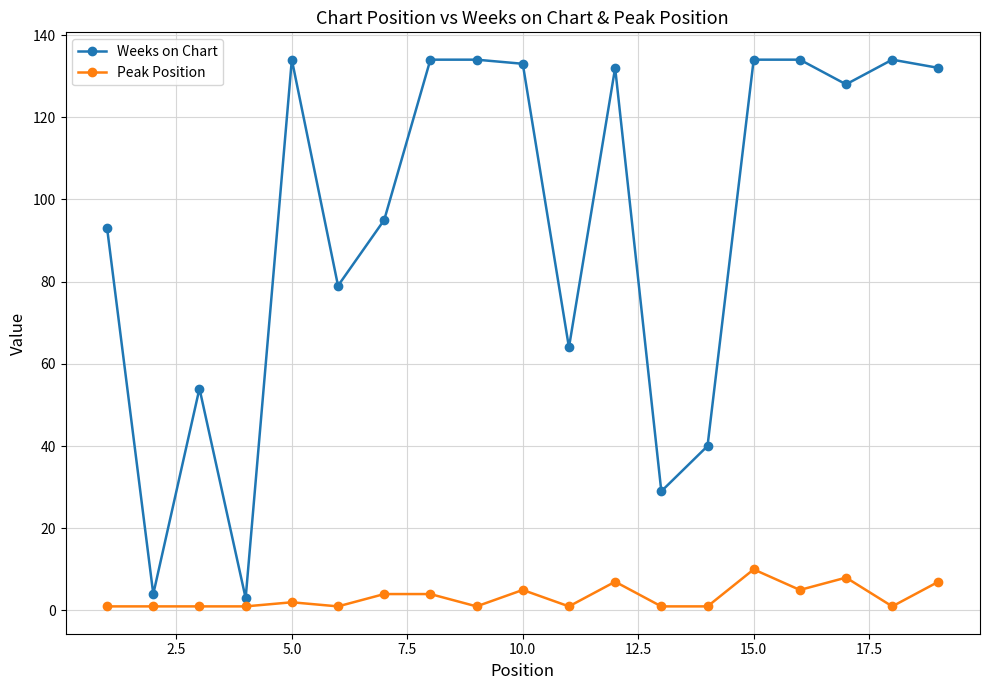

True or false: Weeks on Chart and Peak Position intersect in this chart.

False